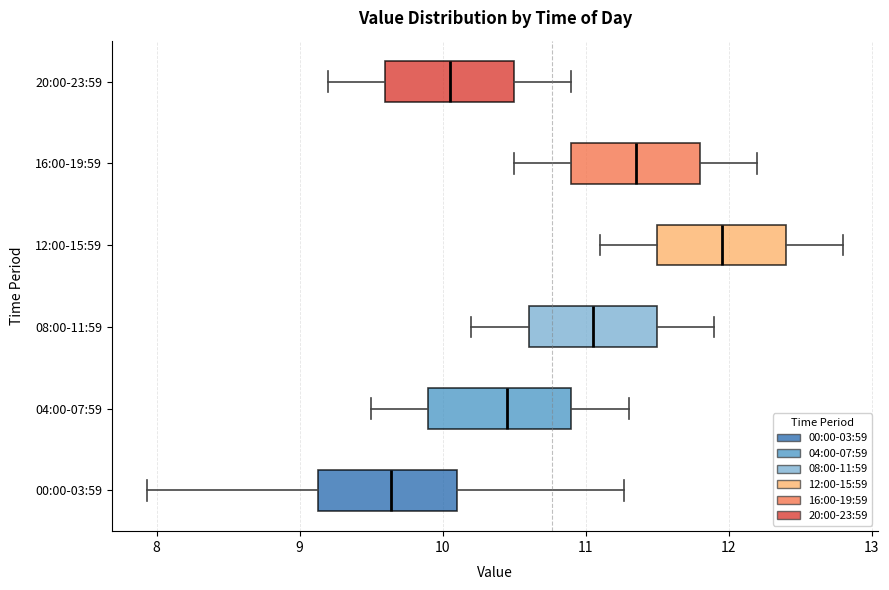

Reading bottom to top, read every box against the x-axis: the position of its median line, the range the box covers, and the ends of its whiskers. The values are not printed on the chart, so give them approximately, as read against the axis.

00:00-03:59: median 9.6, box 9.1 to 10.1, whiskers 7.9 to 11.3
04:00-07:59: median 10.5, box 9.9 to 10.9, whiskers 9.5 to 11.3
08:00-11:59: median 11.1, box 10.6 to 11.5, whiskers 10.2 to 11.9
12:00-15:59: median 12.0, box 11.5 to 12.4, whiskers 11.1 to 12.8
16:00-19:59: median 11.4, box 10.9 to 11.8, whiskers 10.5 to 12.2
20:00-23:59: median 10.1, box 9.6 to 10.5, whiskers 9.2 to 10.9